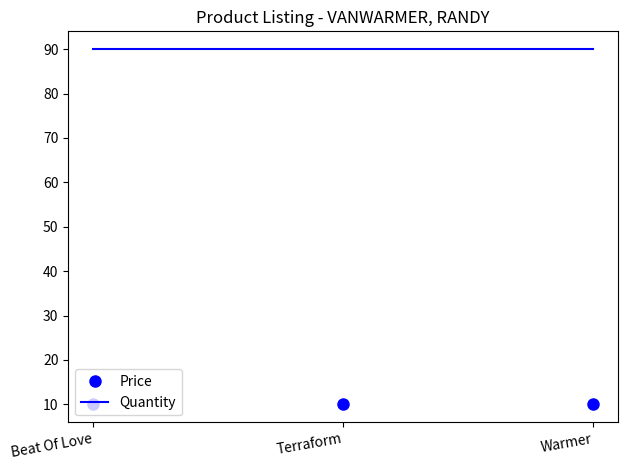

Is it true that Price equals 17.0 at Terraform?

False